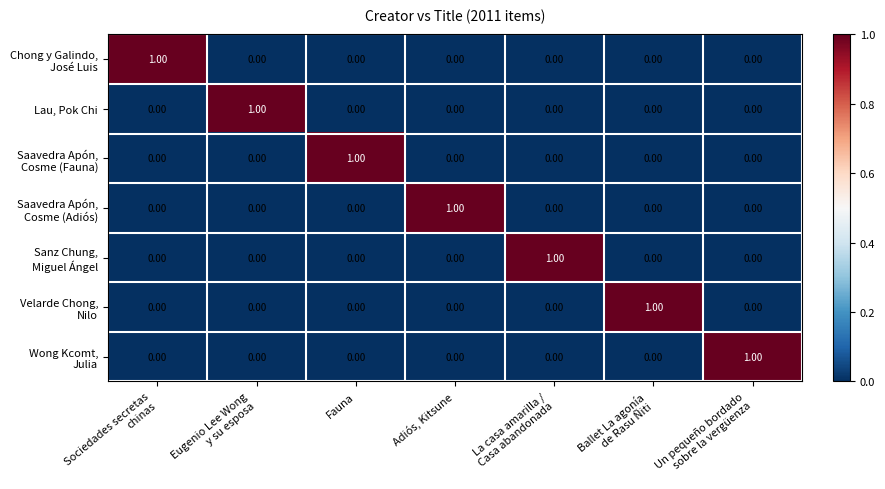

At how many categories does at least one series exceed 0?

7